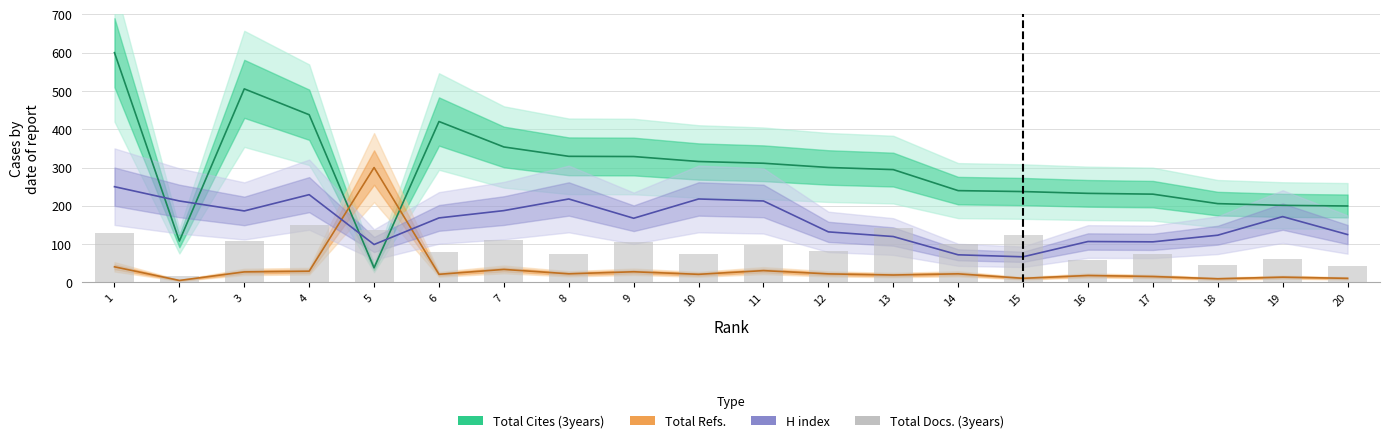

Rank the categories by Total Docs. (3years) value from lowest to highest.

2, 20, 18, 16, 19, 10, 8, 17, 6, 12, 11, 14, 9, 3, 7, 15, 1, 5, 13, 4